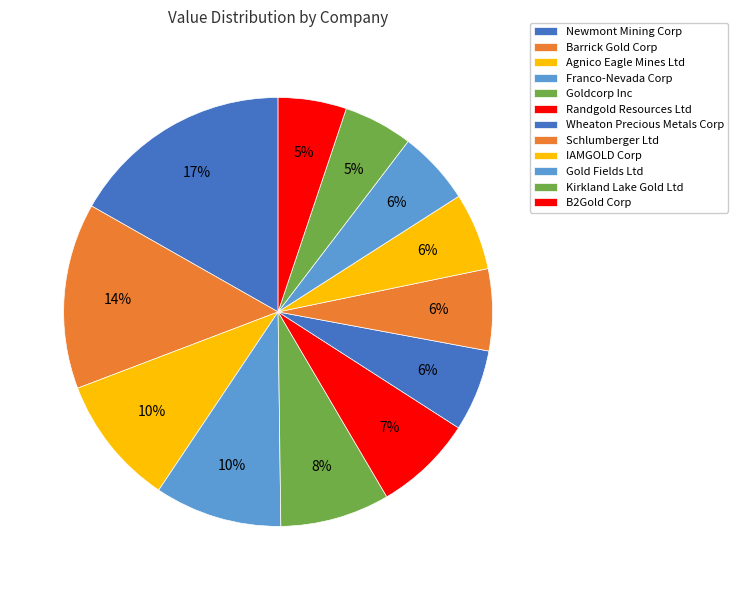

Combined, what portion of the pie is Randgold Resources Ltd and Agnico Eagle Mines Ltd?

17.3%